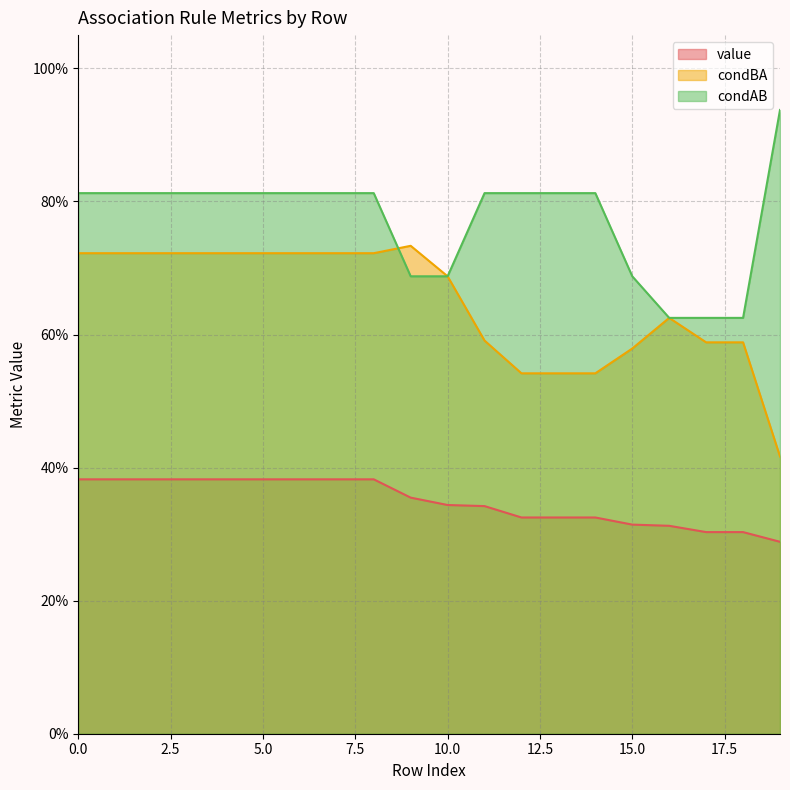

What is the difference between the maximum and minimum values in the condAB series?

0.3